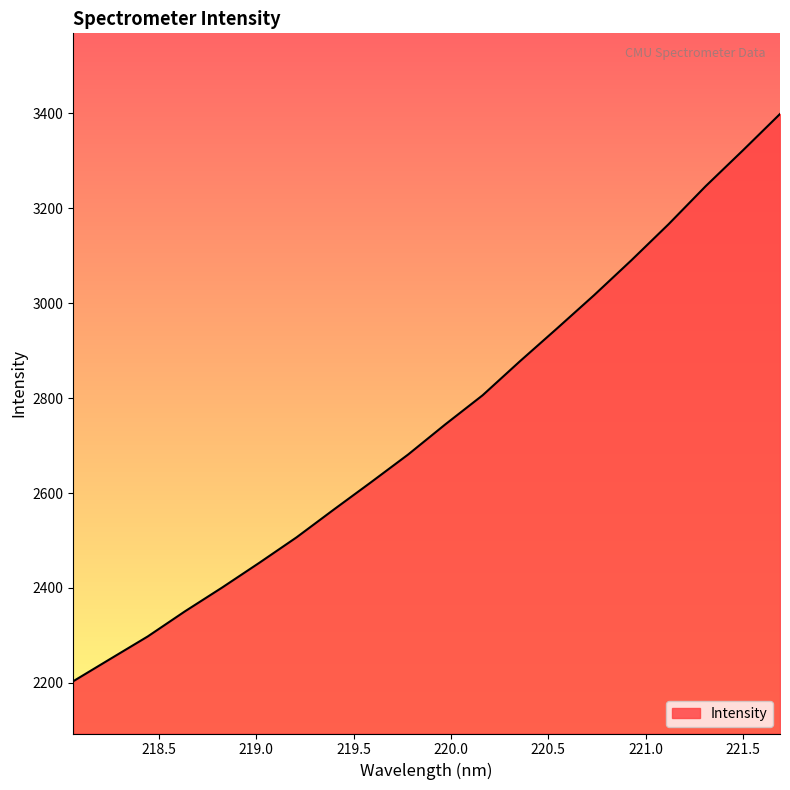

Does the chart have visible grid lines?

No